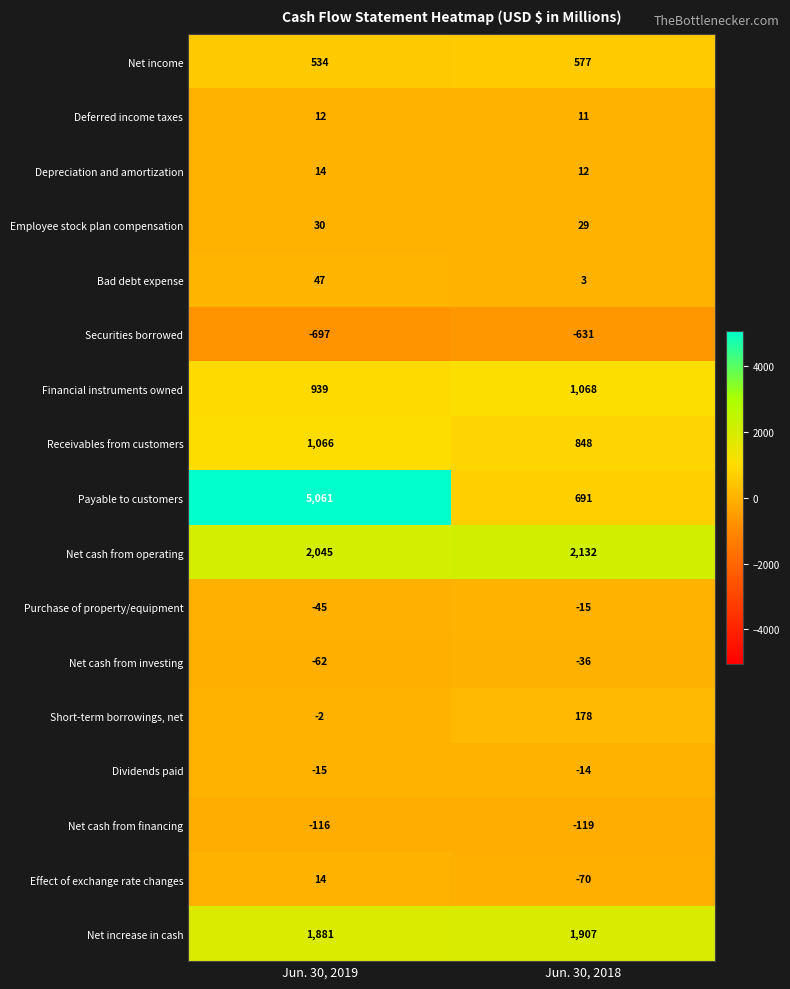

What is the average value of the Short-term borrowings, net series?

88